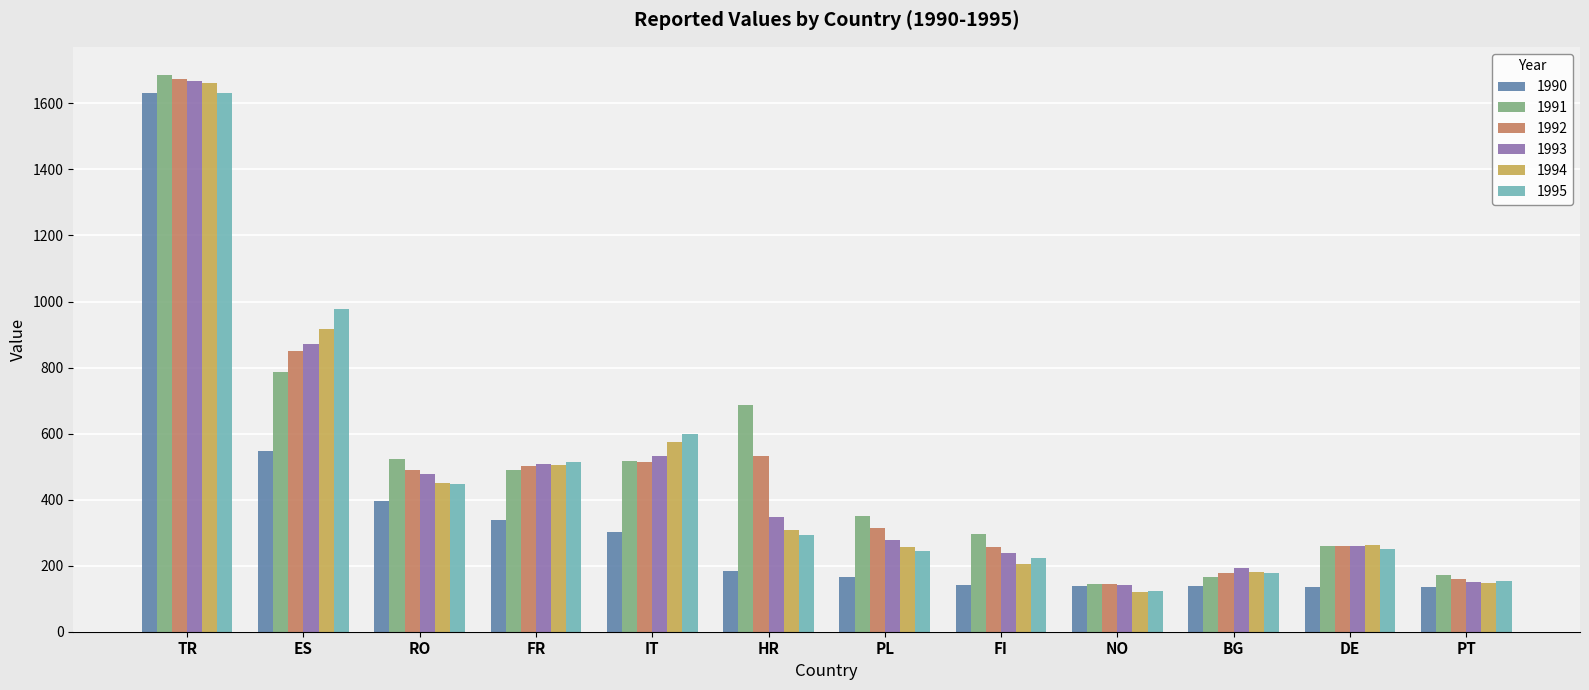

What is the sum of all 1992 values?

5881